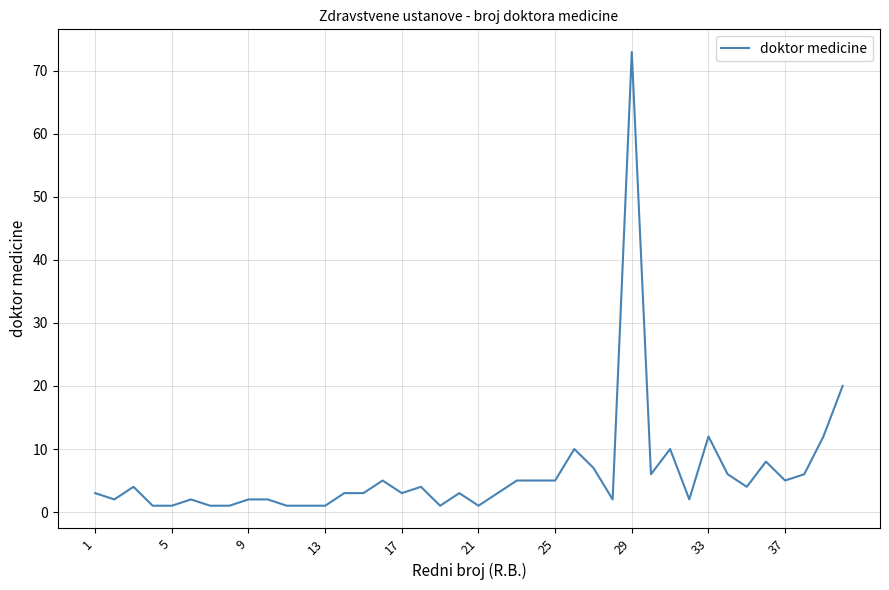

What is the maximum value shown in the chart?

73